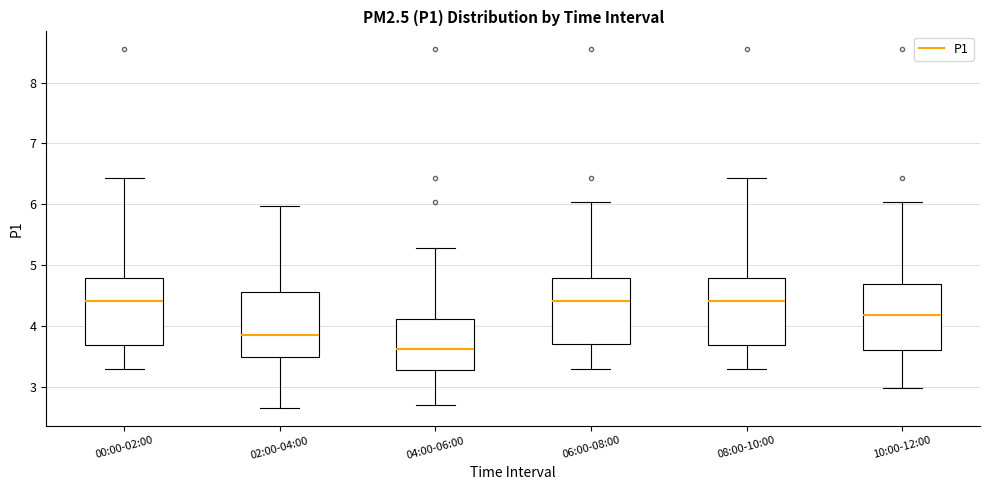

Reading left to right, transcribe this box plot: for each box, give where its median line is, the range the box spans, and where its two whiskers end, as read against the y-axis. The values are not printed on the chart, so give them approximately, as read against the axis.

00:00-02:00: median 4.4, box 3.7 to 4.8, whiskers 3.3 to 6.4
02:00-04:00: median 3.9, box 3.5 to 4.6, whiskers 2.7 to 6.0
04:00-06:00: median 3.6, box 3.3 to 4.1, whiskers 2.7 to 5.3
06:00-08:00: median 4.4, box 3.7 to 4.8, whiskers 3.3 to 6.0
08:00-10:00: median 4.4, box 3.7 to 4.8, whiskers 3.3 to 6.4
10:00-12:00: median 4.2, box 3.6 to 4.7, whiskers 3.0 to 6.0